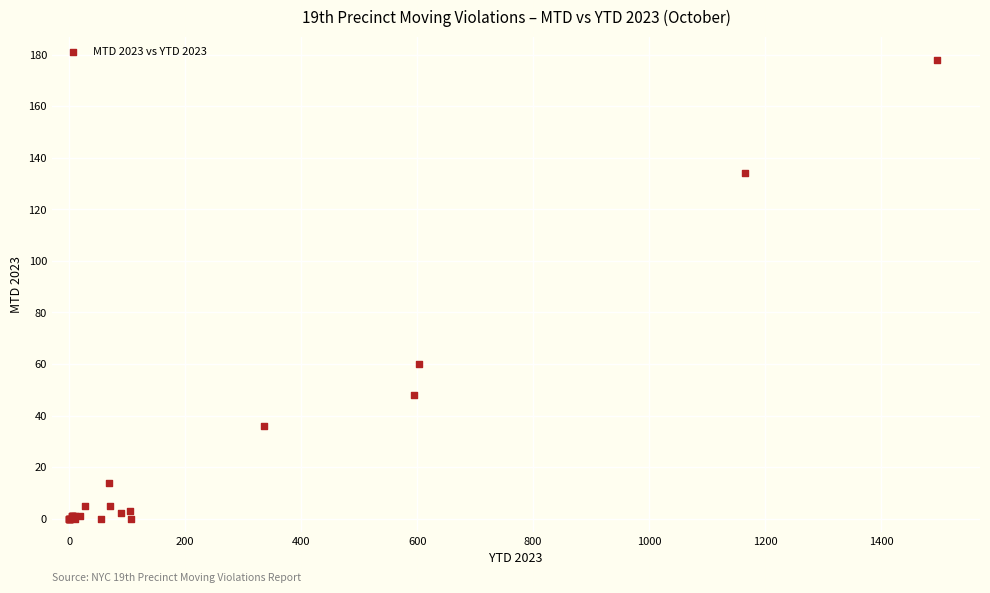

What Y value in the scatter plot is closest to 89?

60